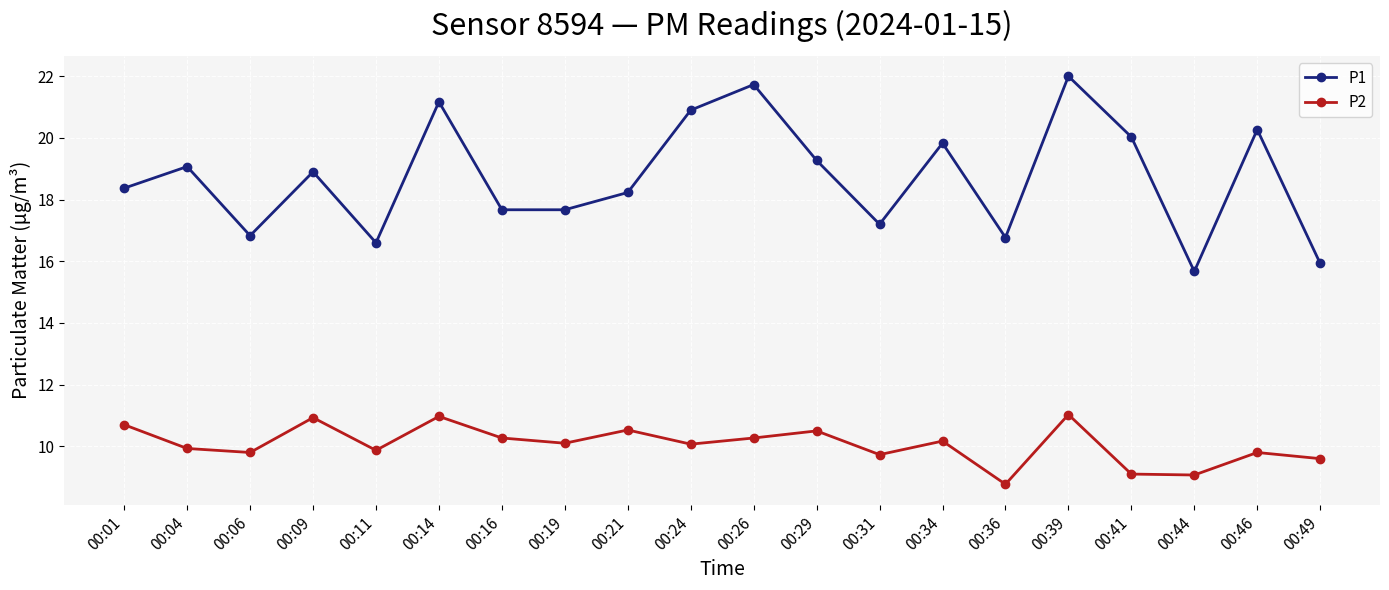

What is the spread (max minus min) of values at 00:21?

7.7